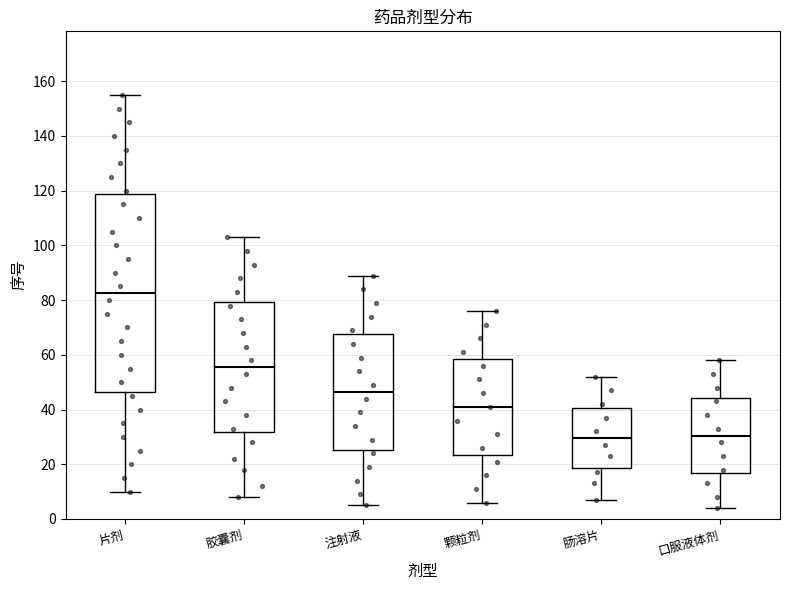

Reading left to right, read every box against the y-axis: the position of its median line, the range the box covers, and the ends of its whiskers. The values are not printed on the chart, so give them approximately, as read against the axis.

片剂: median 82, box 46 to 118, whiskers 10 to 156
胶囊剂: median 56, box 32 to 80, whiskers 8 to 104
注射液: median 46, box 26 to 68, whiskers 6 to 90
颗粒剂: median 42, box 24 to 58, whiskers 6 to 76
肠溶片: median 30, box 18 to 40, whiskers 8 to 52
口服液体剂: median 30, box 16 to 44, whiskers 4 to 58